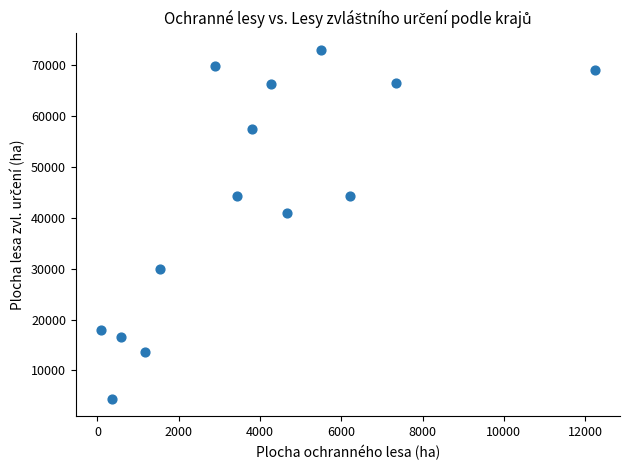

What is the range of Y values (max minus min)?

68607.8